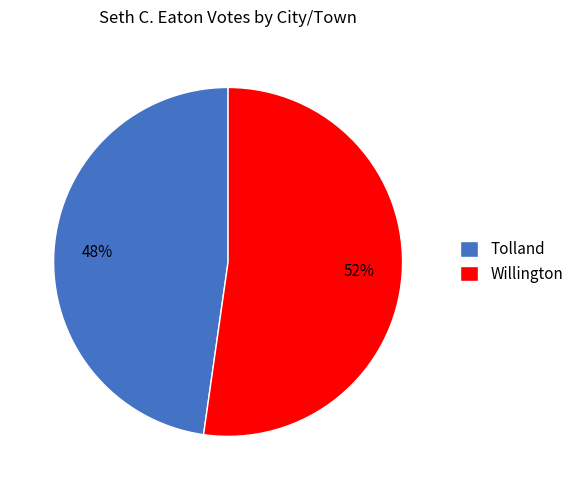

How many segments does this pie chart have?

2